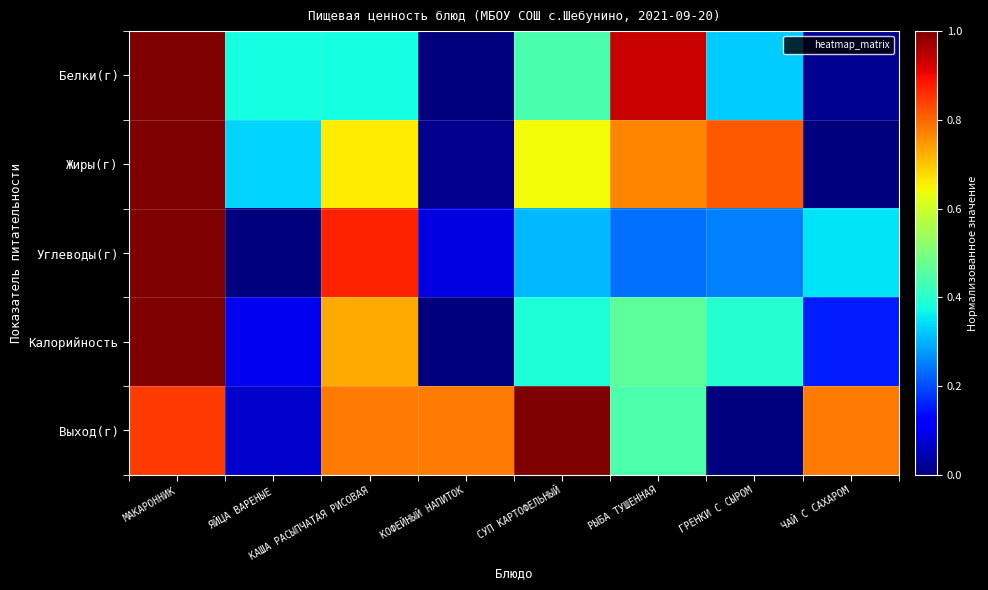

Reading left to right, transcribe all the data shown in this chart.

Белки(г): МАКАРОННИК=1.0	ЯЙЦА ВАРЕНЫЕ=0.4	КАША РАСЫПЧАТАЯ РИСОВАЯ=0.4	КОФЕЙНЫЙ НАПИТОК=0.0	СУП КАРТОФЕЛЬНЫЙ=0.4	РЫБА ТУШЕННАЯ=0.9	ГРЕНКИ С СЫРОМ=0.3	ЧАЙ С САХАРОМ=0.0
Жиры(г): МАКАРОННИК=1.0	ЯЙЦА ВАРЕНЫЕ=0.3	КАША РАСЫПЧАТАЯ РИСОВАЯ=0.7	КОФЕЙНЫЙ НАПИТОК=0.0	СУП КАРТОФЕЛЬНЫЙ=0.6	РЫБА ТУШЕННАЯ=0.8	ГРЕНКИ С СЫРОМ=0.8	ЧАЙ С САХАРОМ=0.0
Углеводы(г): МАКАРОННИК=1.0	ЯЙЦА ВАРЕНЫЕ=0.0	КАША РАСЫПЧАТАЯ РИСОВАЯ=0.9	КОФЕЙНЫЙ НАПИТОК=0.1	СУП КАРТОФЕЛЬНЫЙ=0.3	РЫБА ТУШЕННАЯ=0.2	ГРЕНКИ С СЫРОМ=0.3	ЧАЙ С САХАРОМ=0.4
Калорийность: МАКАРОННИК=1.0	ЯЙЦА ВАРЕНЫЕ=0.1	КАША РАСЫПЧАТАЯ РИСОВАЯ=0.7	КОФЕЙНЫЙ НАПИТОК=0.0	СУП КАРТОФЕЛЬНЫЙ=0.4	РЫБА ТУШЕННАЯ=0.5	ГРЕНКИ С СЫРОМ=0.4	ЧАЙ С САХАРОМ=0.2
Выход(г): МАКАРОННИК=0.8	ЯЙЦА ВАРЕНЫЕ=0.1	КАША РАСЫПЧАТАЯ РИСОВАЯ=0.8	КОФЕЙНЫЙ НАПИТОК=0.8	СУП КАРТОФЕЛЬНЫЙ=1.0	РЫБА ТУШЕННАЯ=0.4	ГРЕНКИ С СЫРОМ=0.0	ЧАЙ С САХАРОМ=0.8